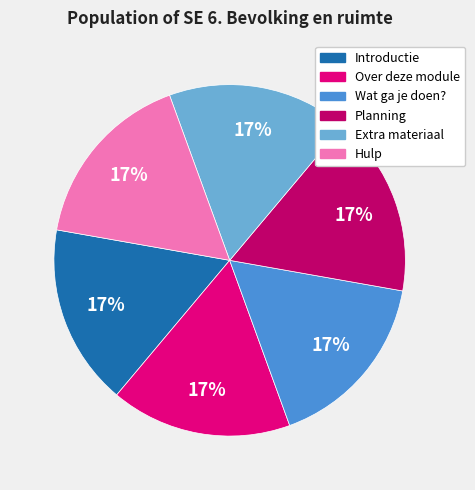

What is the ratio of the value at Wat ga je doen? to the value at Introductie?

1.0